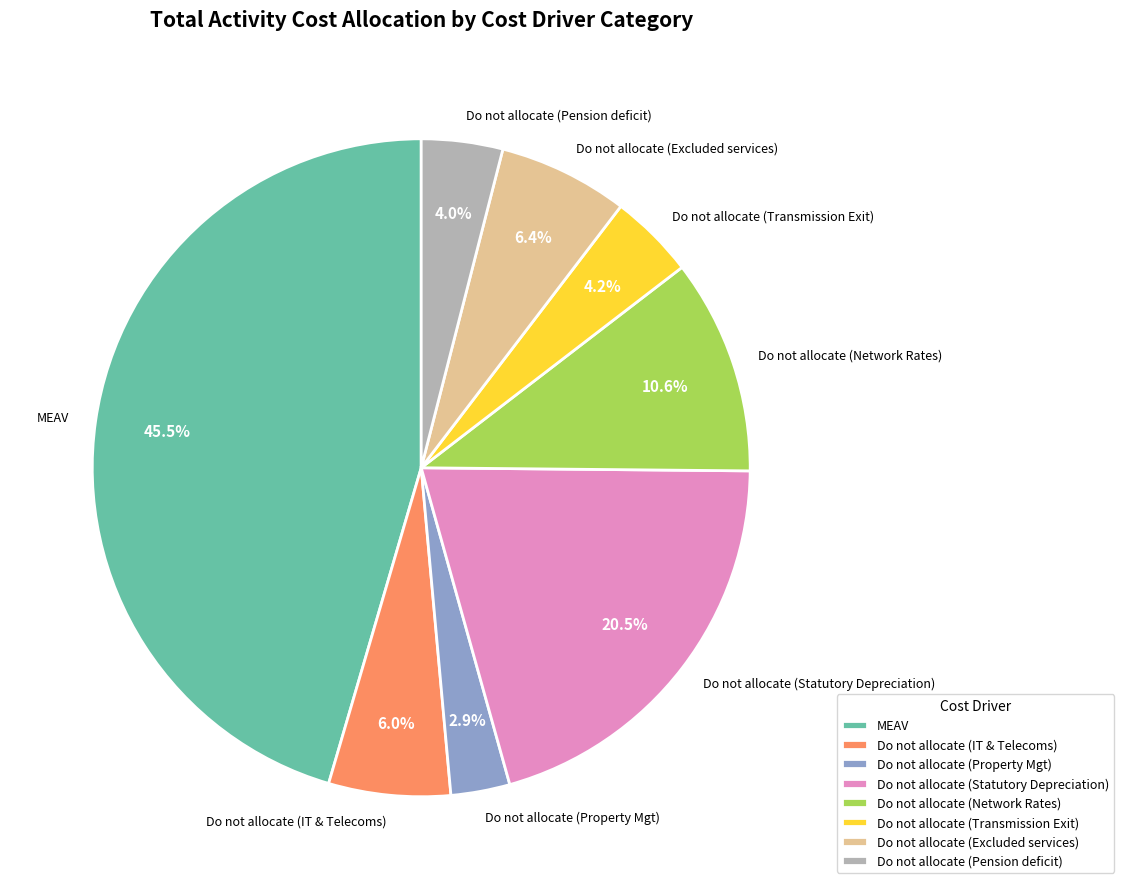

How many slices are in this pie chart?

8